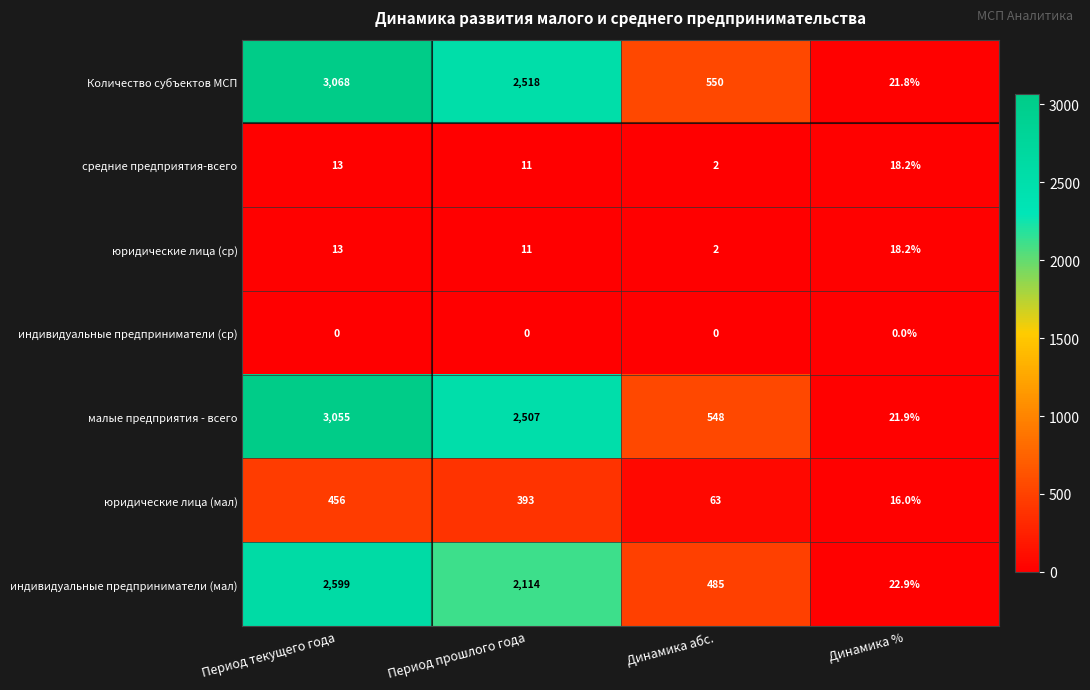

True or false: индивидуальные предприниматели (мал) has a value of 39.8 at Динамика %.

False